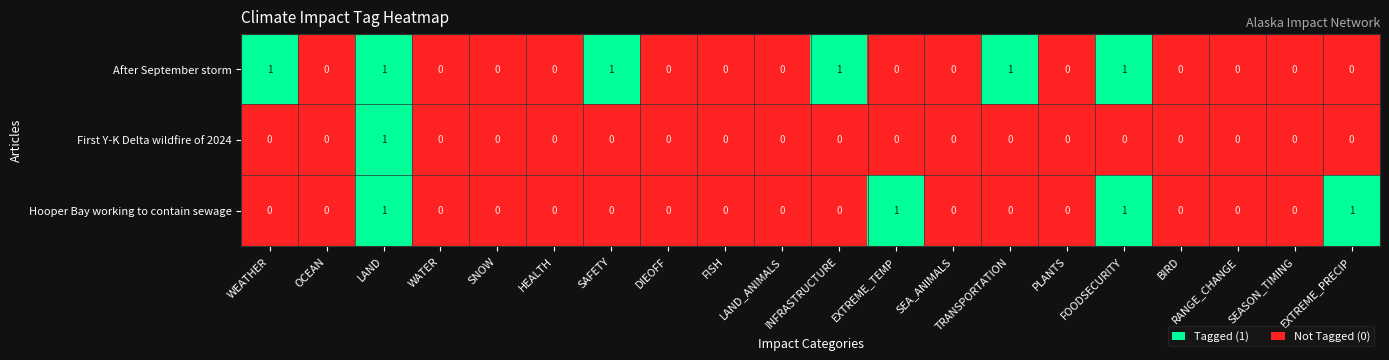

What is the sum of all Hooper Bay working to contain sewage values?

4